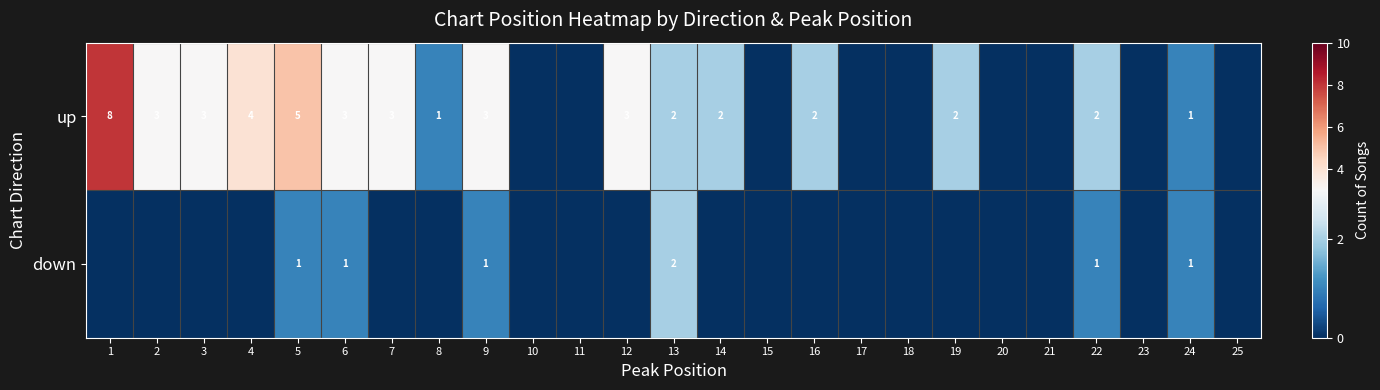

The value of up at 7 is 5. True or false?

False